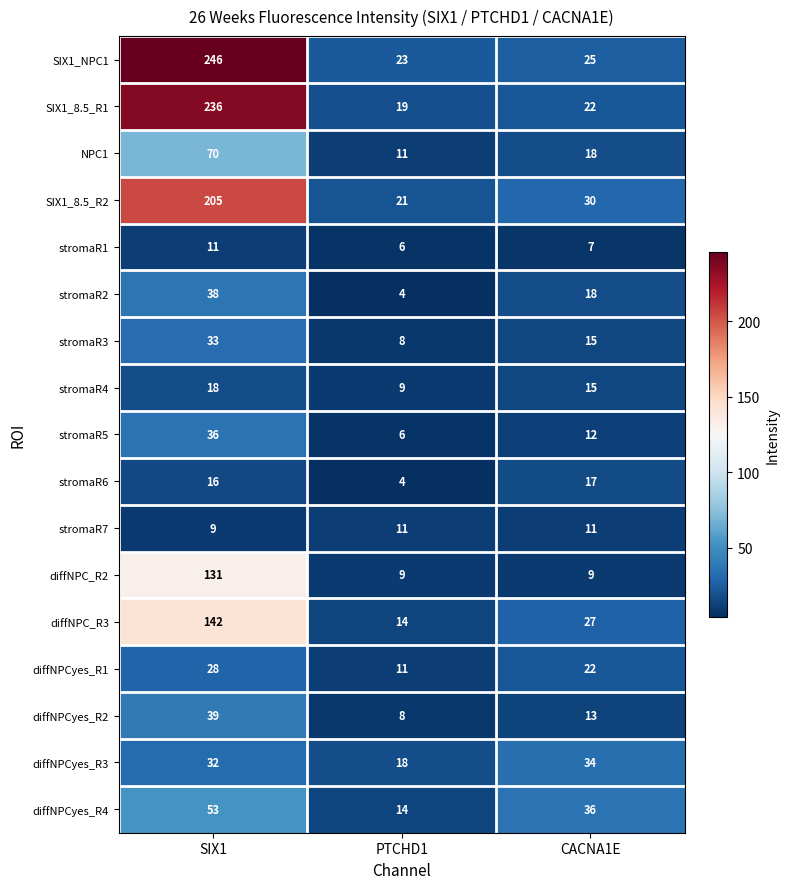

The stromaR3 series shows 33 at SIX1. True or false?

True